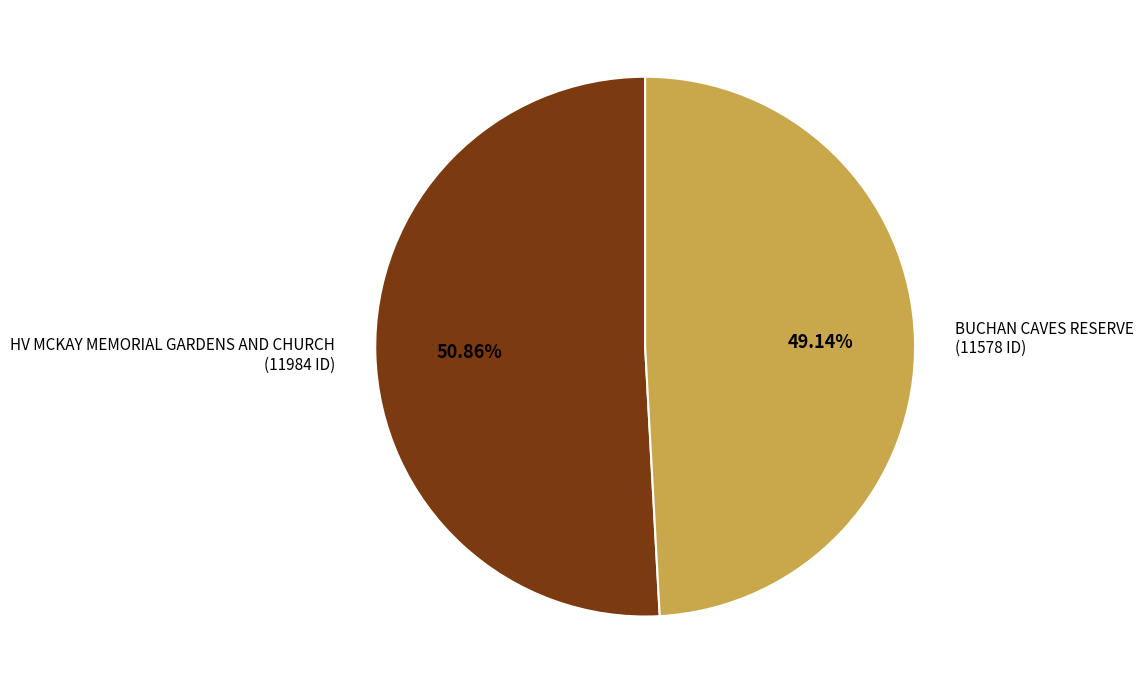

To the nearest percent, what portion does HV MCKAY MEMORIAL GARDENS AND CHURCH represent?

51%